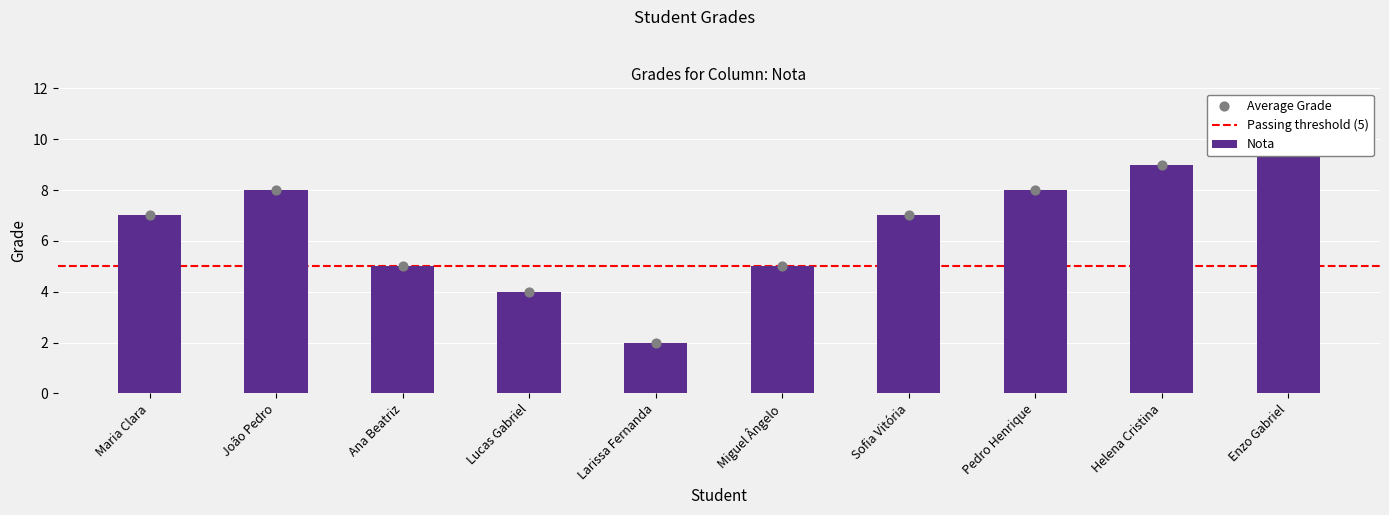

What is the change in value from João Pedro to Ana Beatriz?

-3